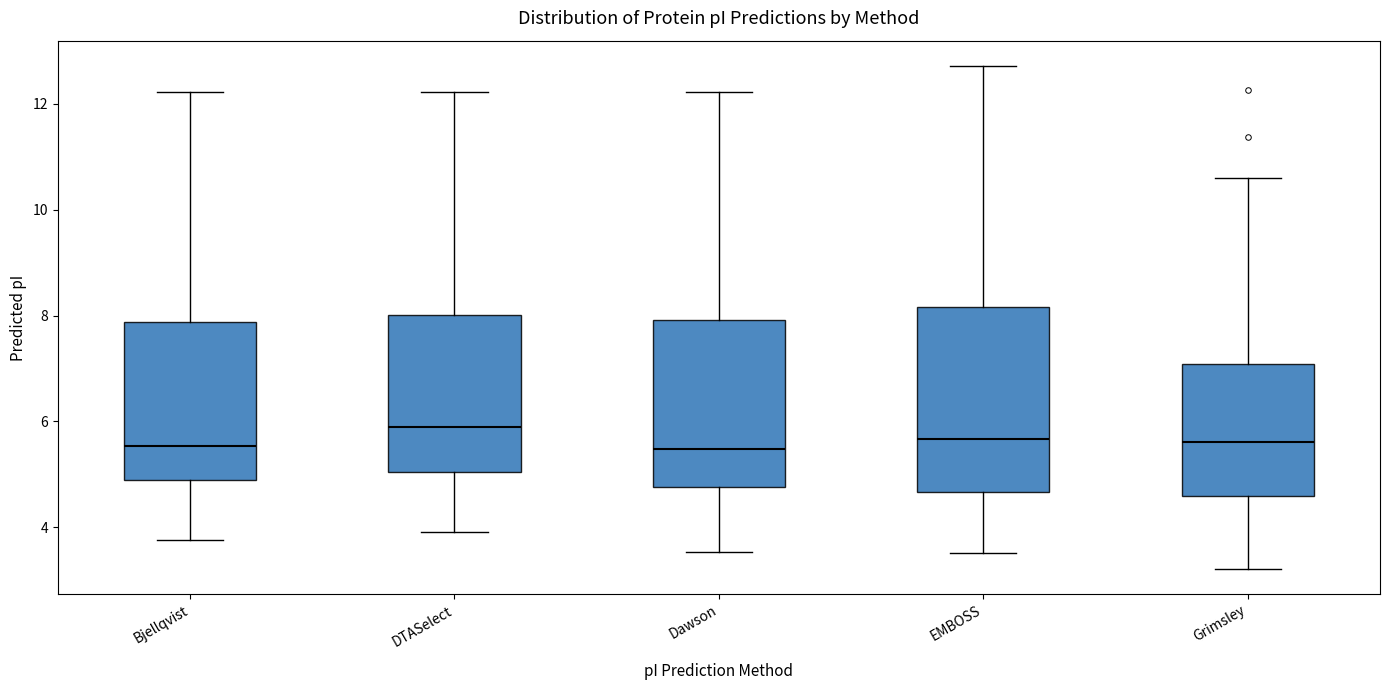

Reading left to right, transcribe this box plot: for each box, give where its median line is, the range the box spans, and where its two whiskers end, as read against the y-axis. The values are not printed on the chart, so give them approximately, as read against the axis.

Bjellqvist: median 5.6, box 4.8 to 7.8, whiskers 3.8 to 12.2
DTASelect: median 5.8, box 5.0 to 8.0, whiskers 4.0 to 12.2
Dawson: median 5.4, box 4.8 to 8.0, whiskers 3.6 to 12.2
EMBOSS: median 5.6, box 4.6 to 8.2, whiskers 3.6 to 12.8
Grimsley: median 5.6, box 4.6 to 7.0, whiskers 3.2 to 10.6